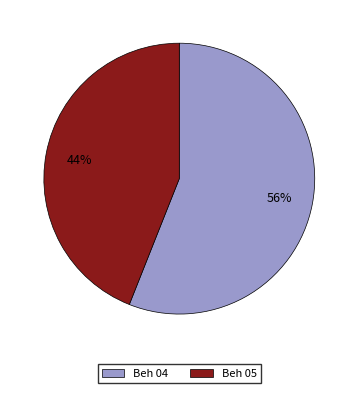

What is the largest slice in the pie chart?

Beh 04